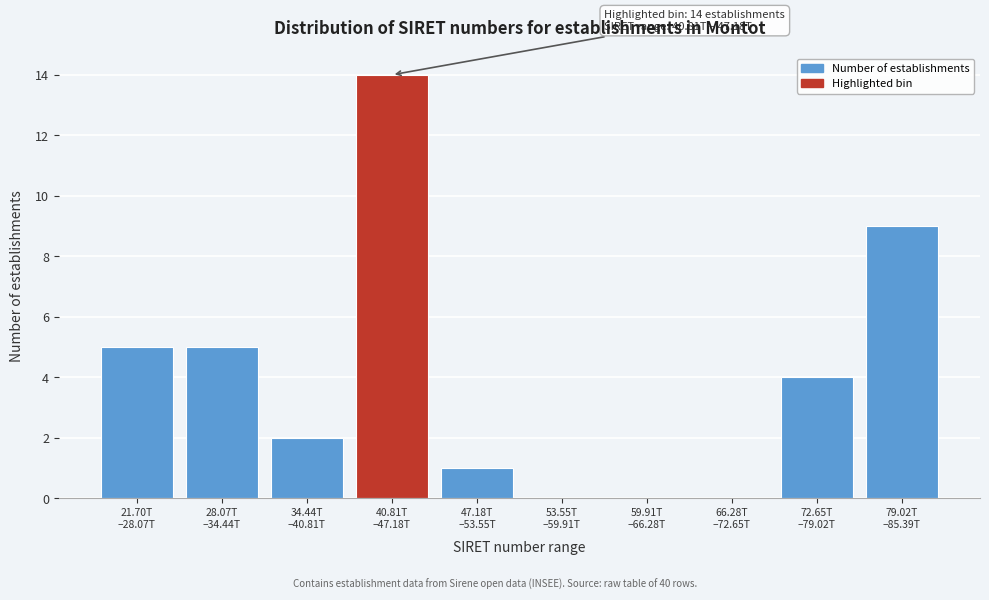

What is the sum of all values?

40